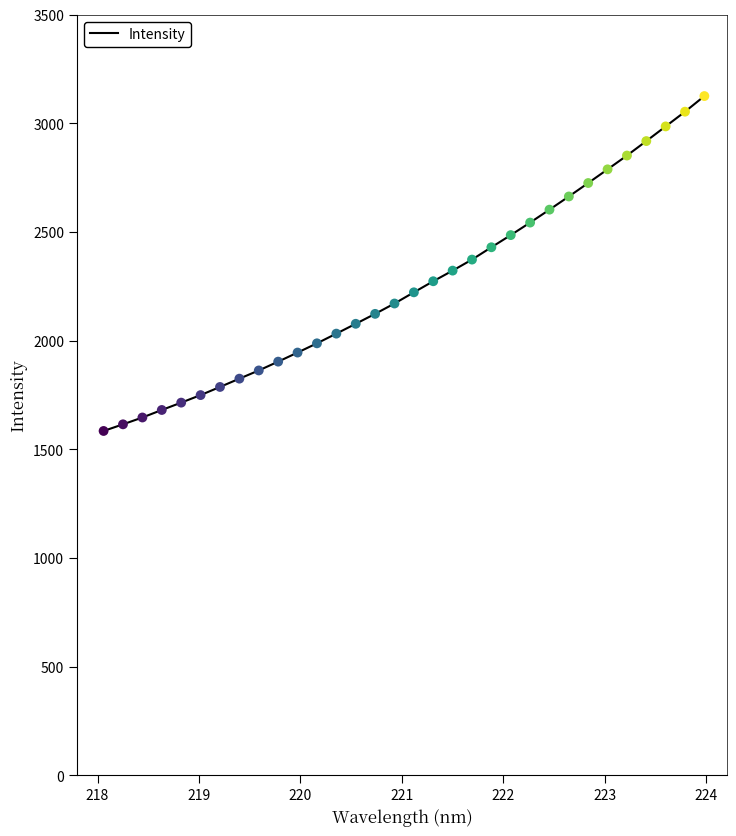

What is the smallest value displayed?

1585.0